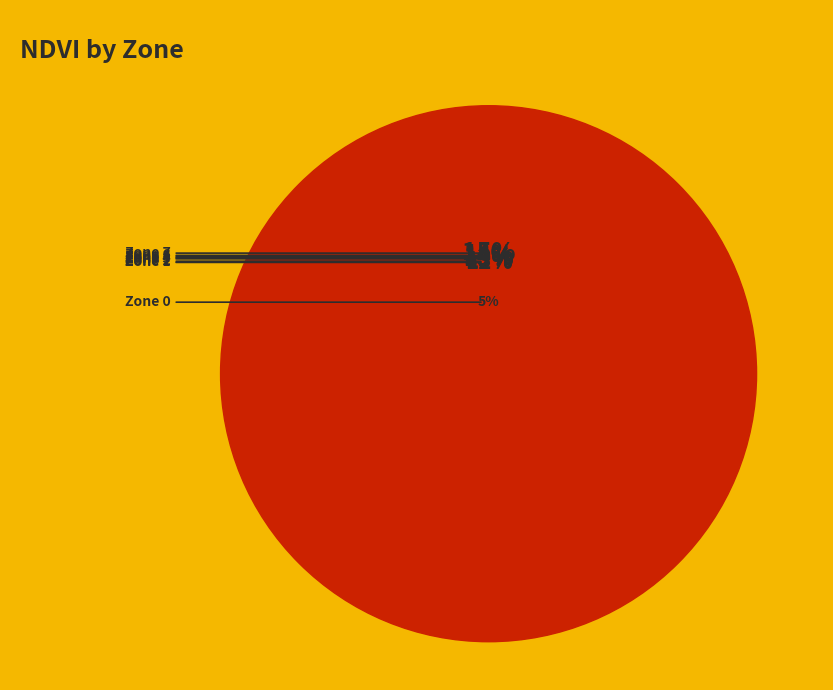

Does 2 account for over 50% of the chart?

No